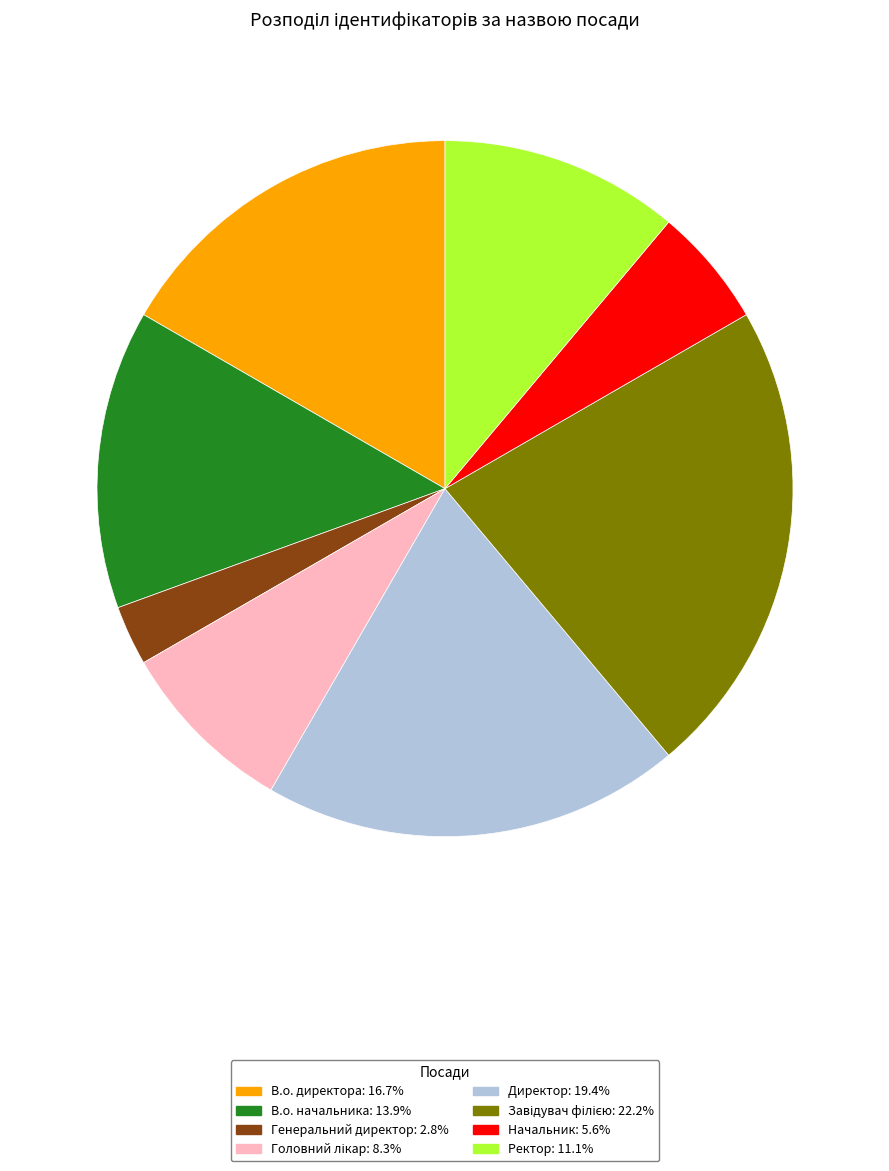

How many slices are in this pie chart?

8